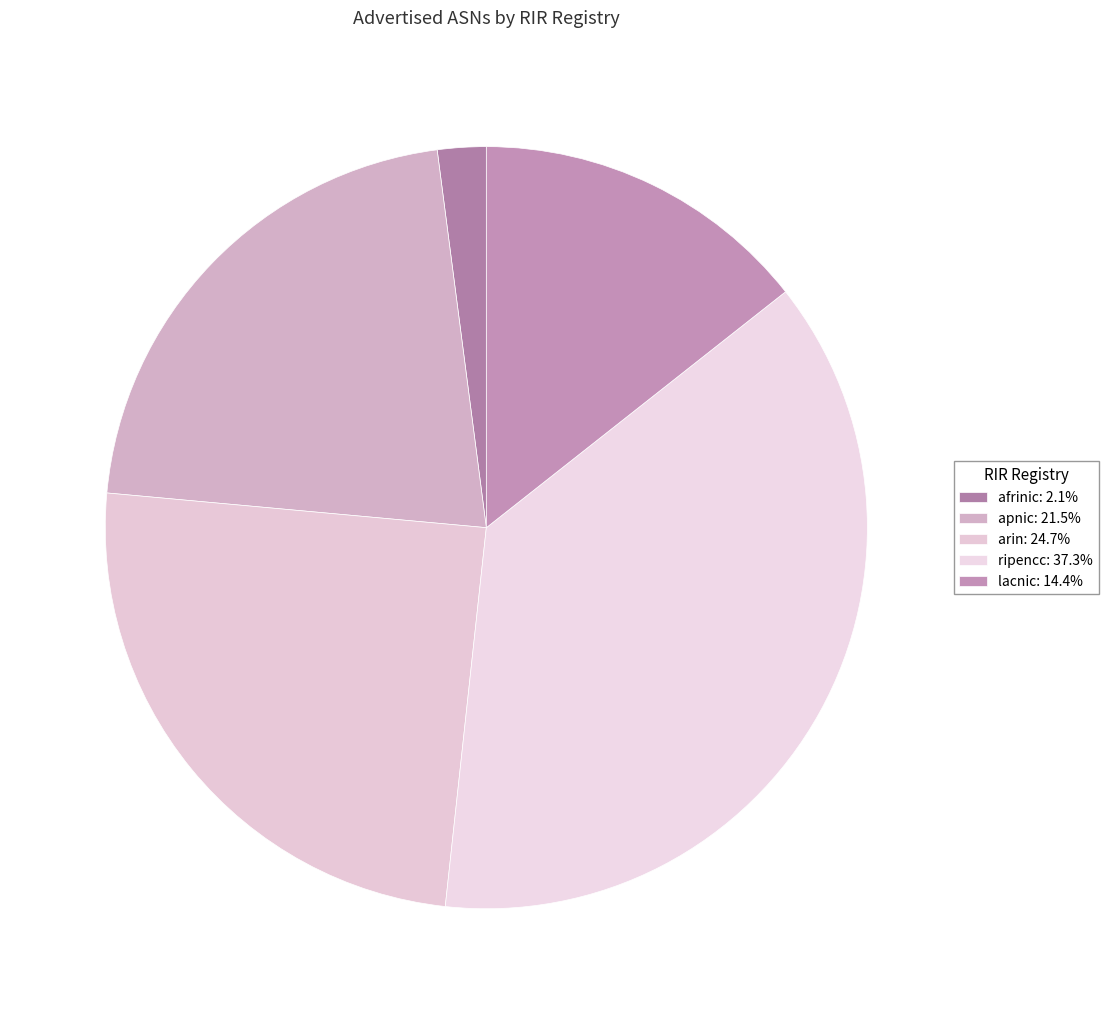

To the nearest percent, what portion does apnic represent?

21%